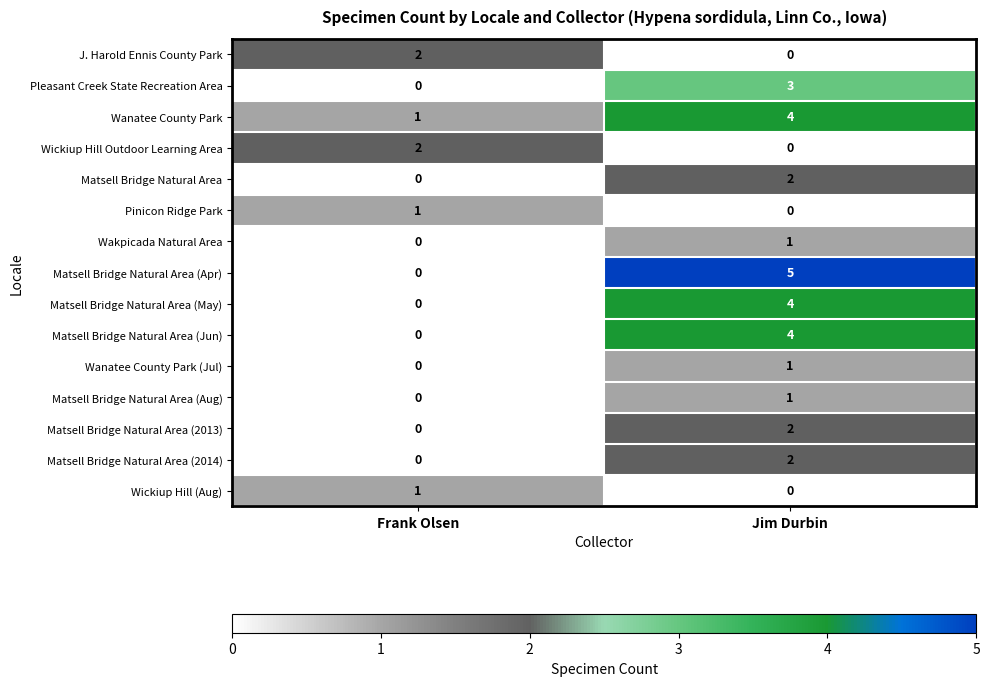

What is the total value across all series at Jim Durbin?

29